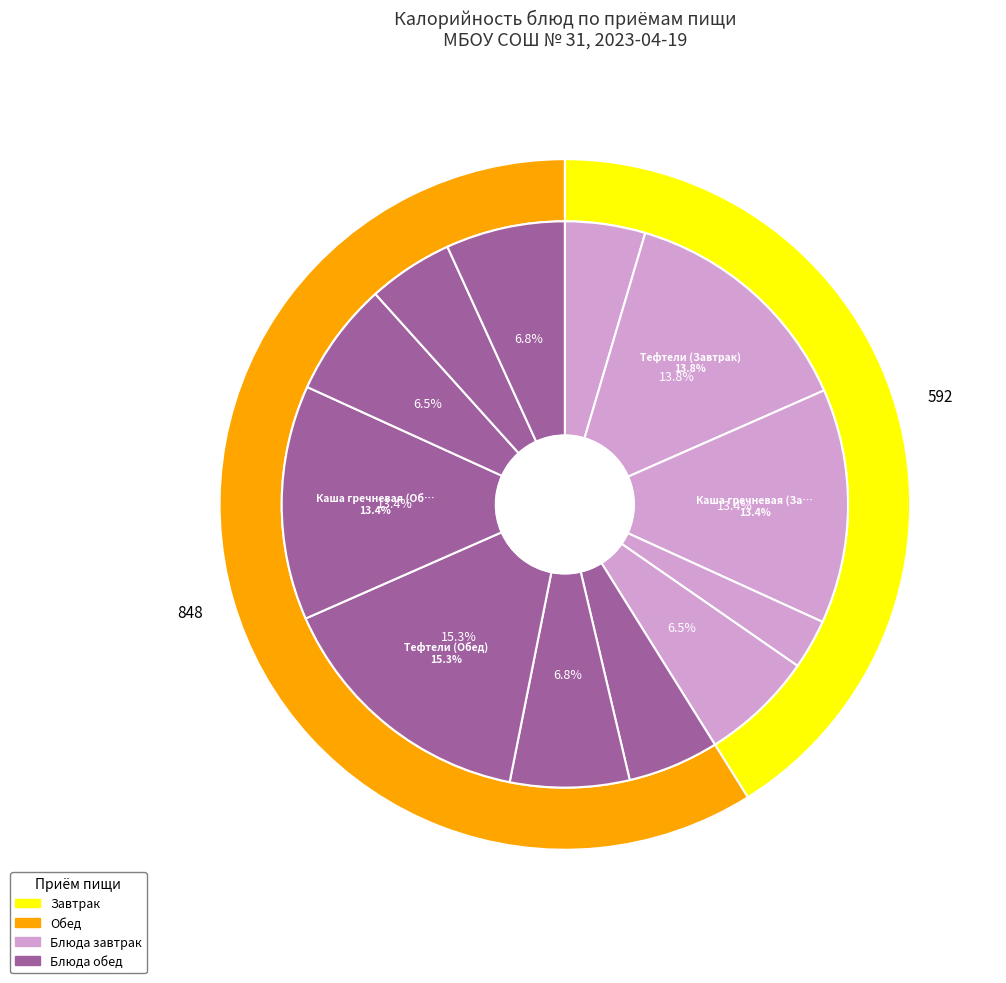

Rank the categories by value from highest to lowest.

Тефтели (Обед), Тефтели (Завтрак), Каша гречневая (Завтрак), Каша гречневая (Обед), Суп с макаронными, Хлеб ржаной, Компот из сухофруктов, Хлеб пшеничный (Завтрак), Салат из свеклы, Хлеб пшеничный (Обед), Масло сливочное, Чай с сахаром